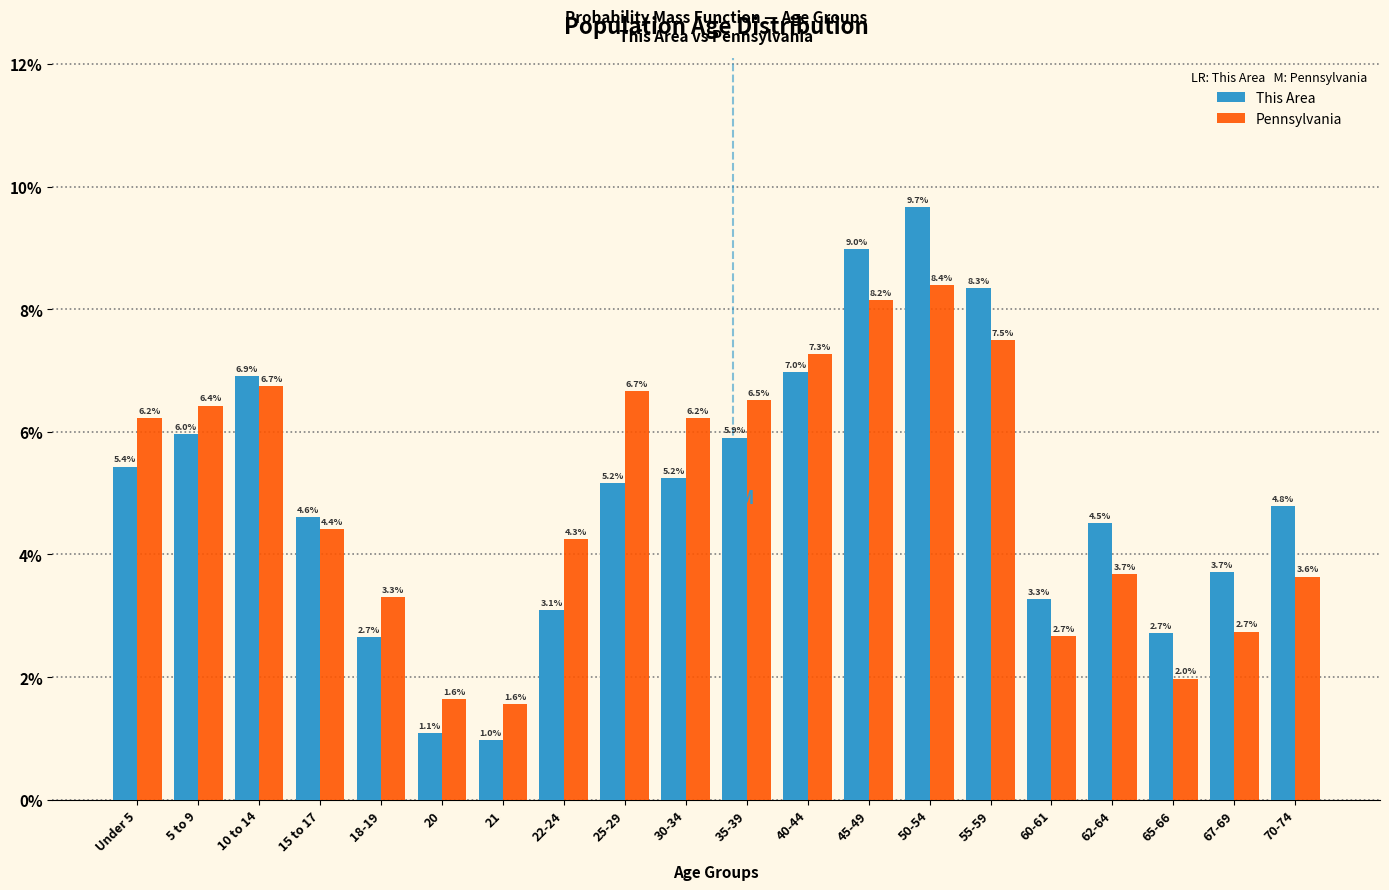

Reading left to right, list all the values displayed in this chart.

This Area: Under 5=5.4	5 to 9=6.0	10 to 14=6.9	15 to 17=4.6	18-19=2.7	20=1.1	21=1.0	22-24=3.1	25-29=5.2	30-34=5.2	35-39=5.9	40-44=7.0	45-49=9.0	50-54=9.7	55-59=8.3	60-61=3.3	62-64=4.5	65-66=2.7	67-69=3.7	70-74=4.8
Pennsylvania: Under 5=6.2	5 to 9=6.4	10 to 14=6.7	15 to 17=4.4	18-19=3.3	20=1.6	21=1.6	22-24=4.3	25-29=6.7	30-34=6.2	35-39=6.5	40-44=7.3	45-49=8.2	50-54=8.4	55-59=7.5	60-61=2.7	62-64=3.7	65-66=2.0	67-69=2.7	70-74=3.6